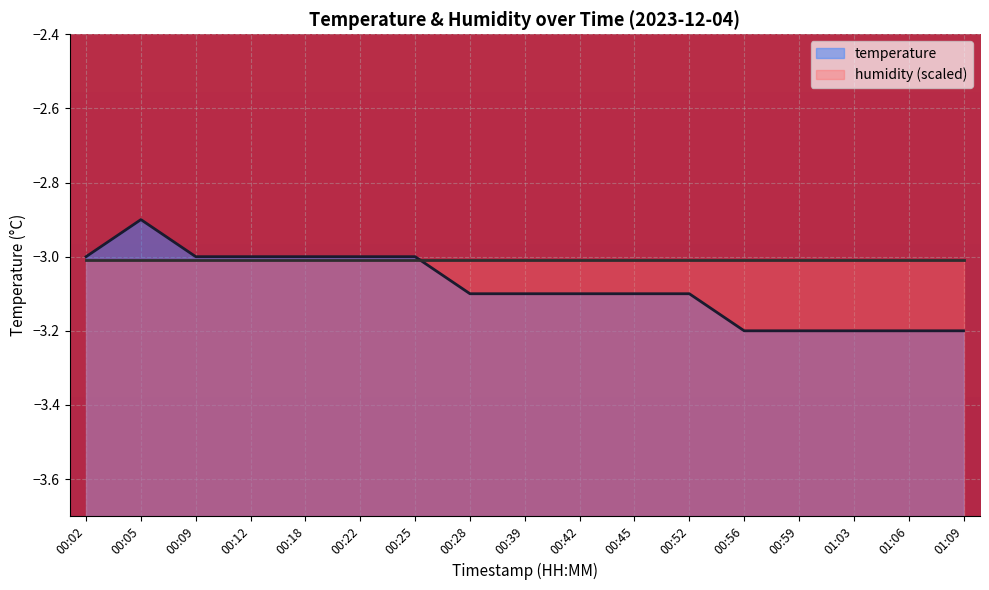

How many categories are shown in the chart?

17